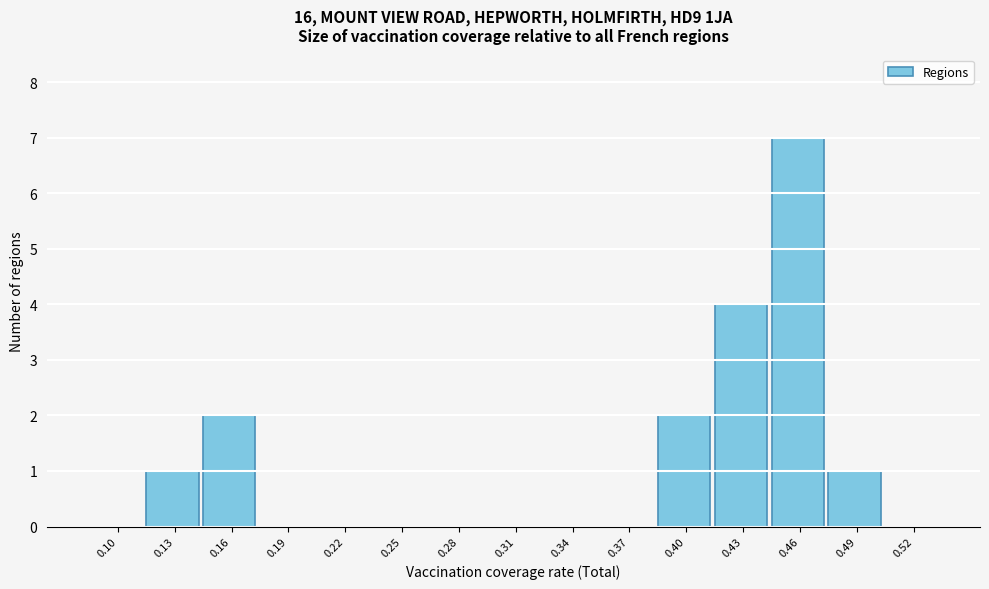

Reading left to right, list all the values displayed in this chart.

0.10=0	0.13=1	0.16=2	0.19=0	0.22=0	0.25=0	0.28=0	0.31=0	0.34=0	0.37=0	0.40=2	0.43=4	0.46=7	0.49=1	0.52=0